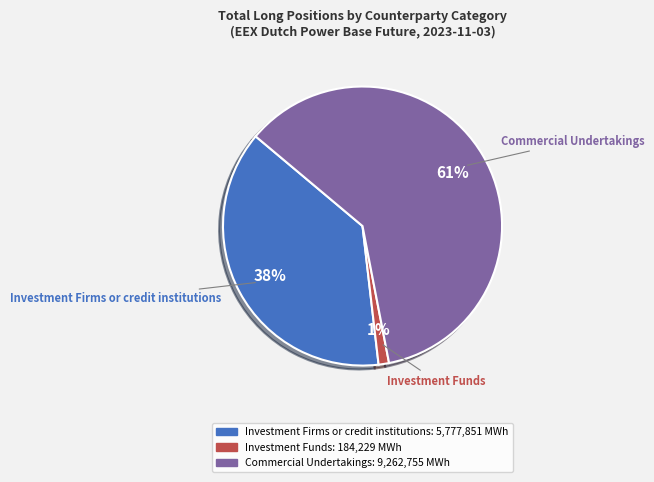

Is there any slice that represents more than half of the pie?

Yes